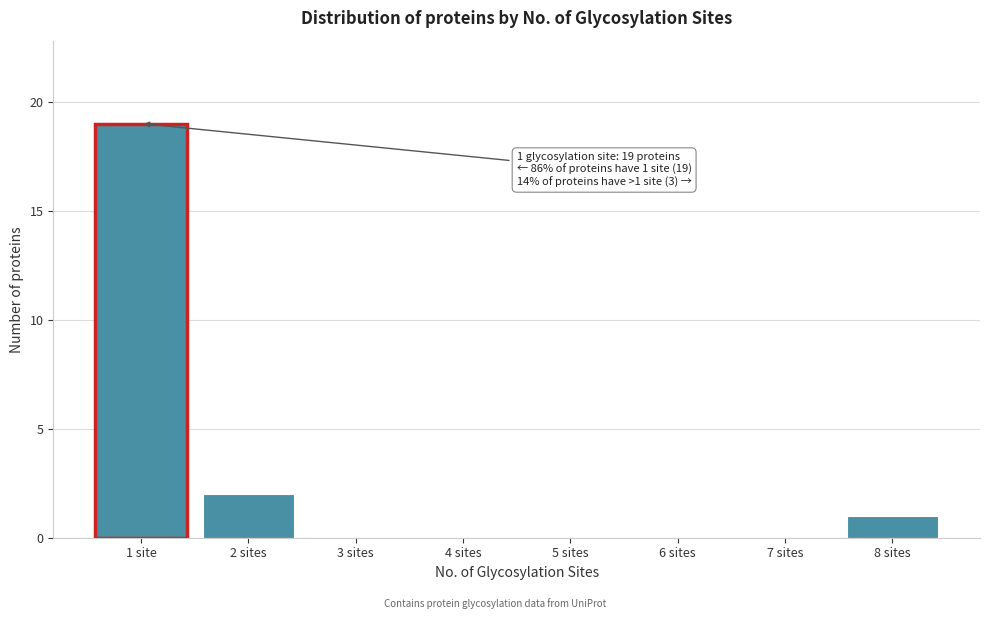

Reading left to right, transcribe all the data shown in this chart.

1 site=19	2 sites=2	3 sites=0	4 sites=0	5 sites=0	6 sites=0	7 sites=0	8 sites=1